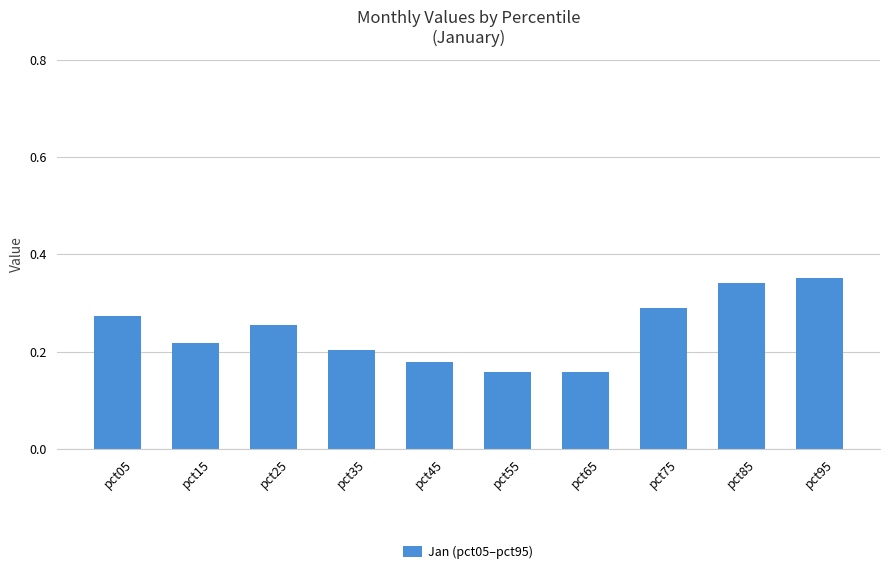

The value at pct65 is 0.2. True or false?

True